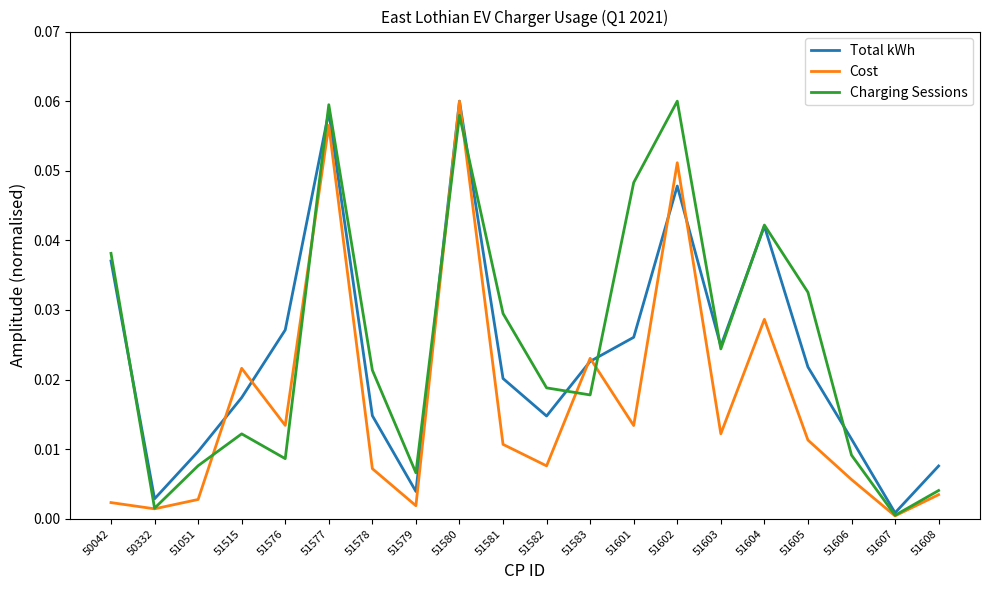

Between 51578 and 51604, which series saw the biggest shift?

Total kWh